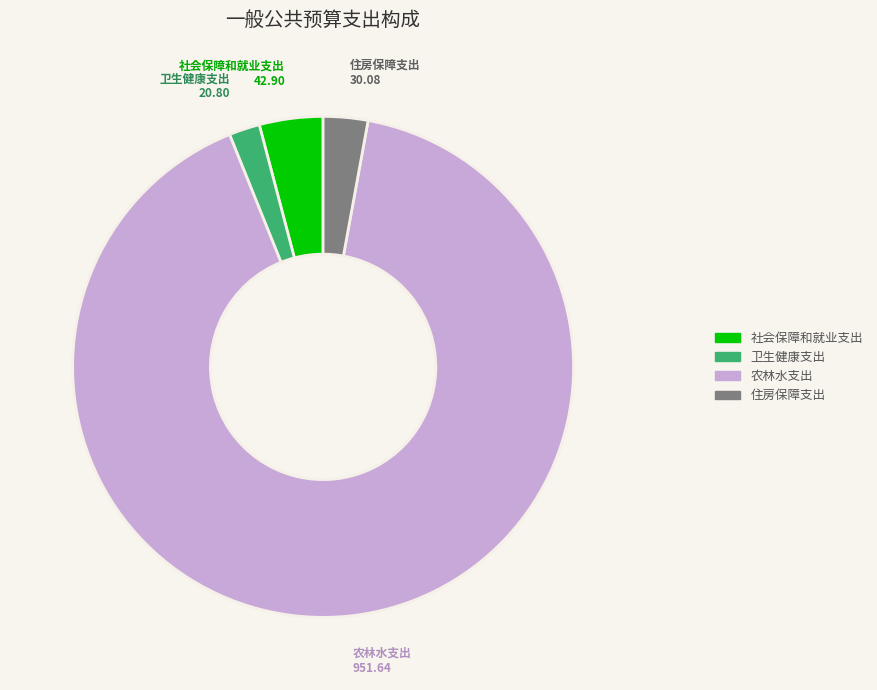

Rank the categories by value from lowest to highest.

卫生健康支出, 住房保障支出, 社会保障和就业支出, 农林水支出